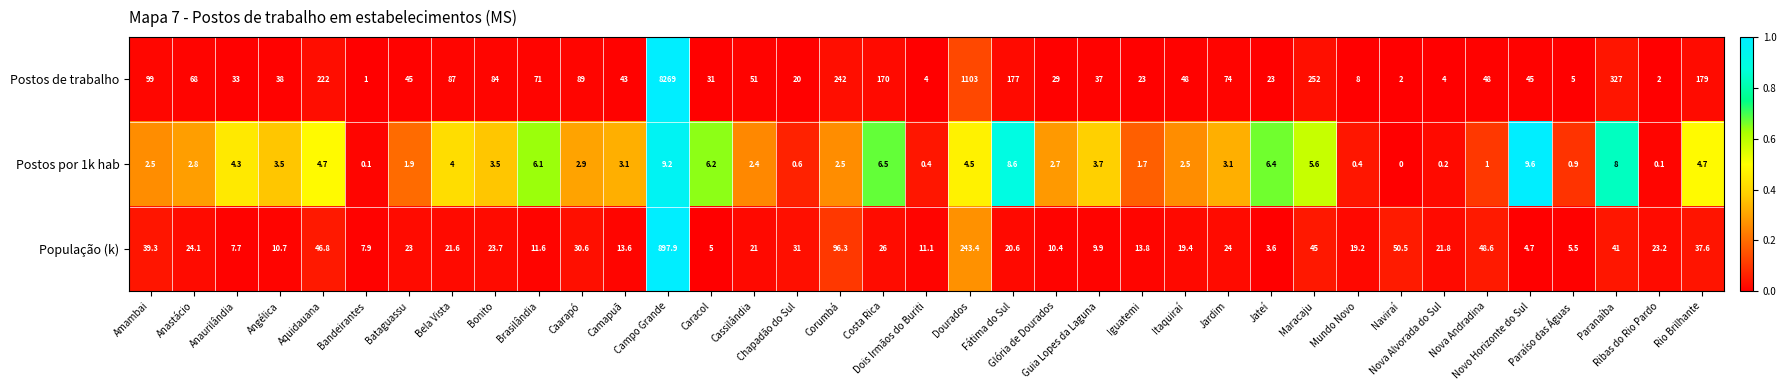

At how many categories does at least one series exceed 0?

37